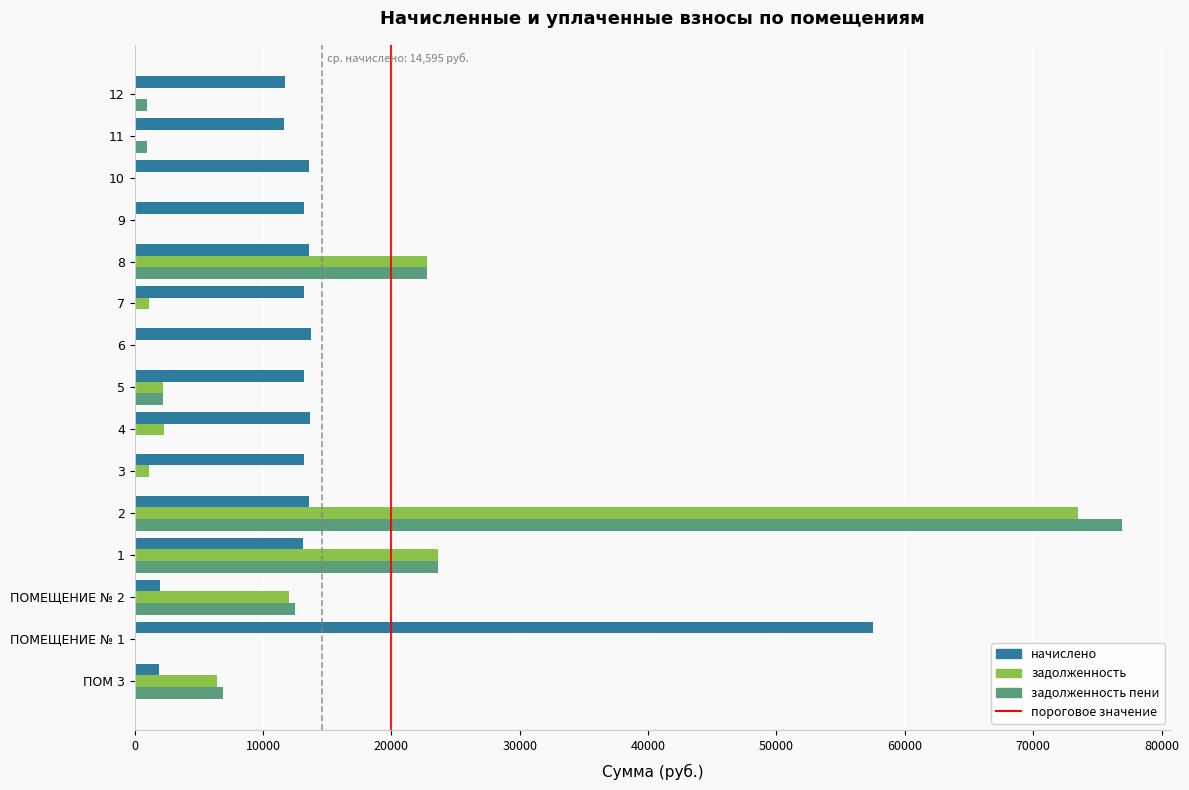

The value of задолженность пени at 1 is 23661.1. True or false?

True